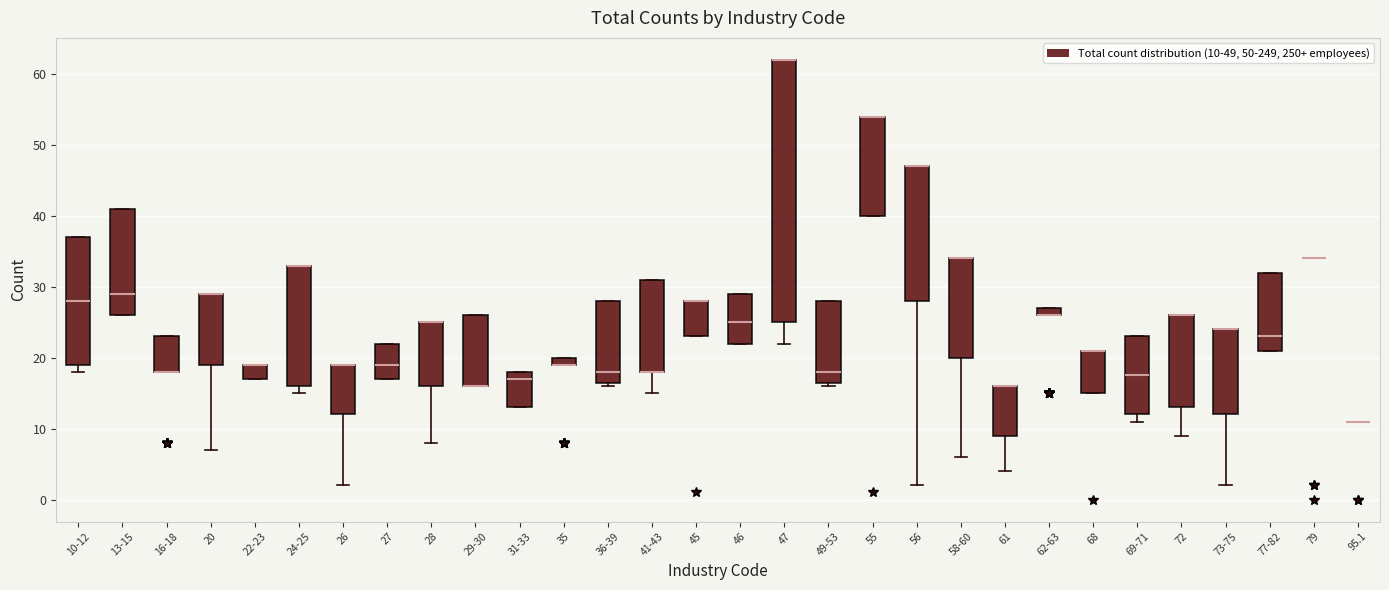

Where is the upper edge of the box for 16-18 on the y-axis? The values are not printed on the chart, so give them approximately, as read against the axis.

23